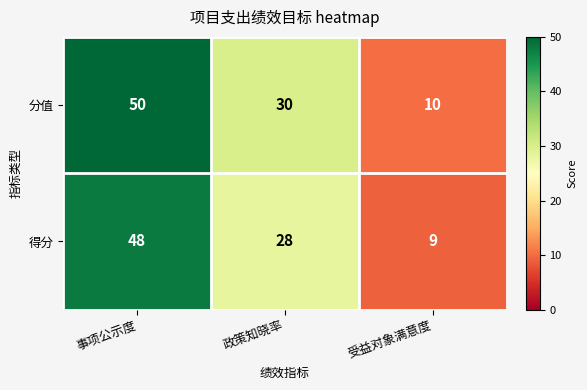

What is the total value across all series at 受益对象满意度?

19